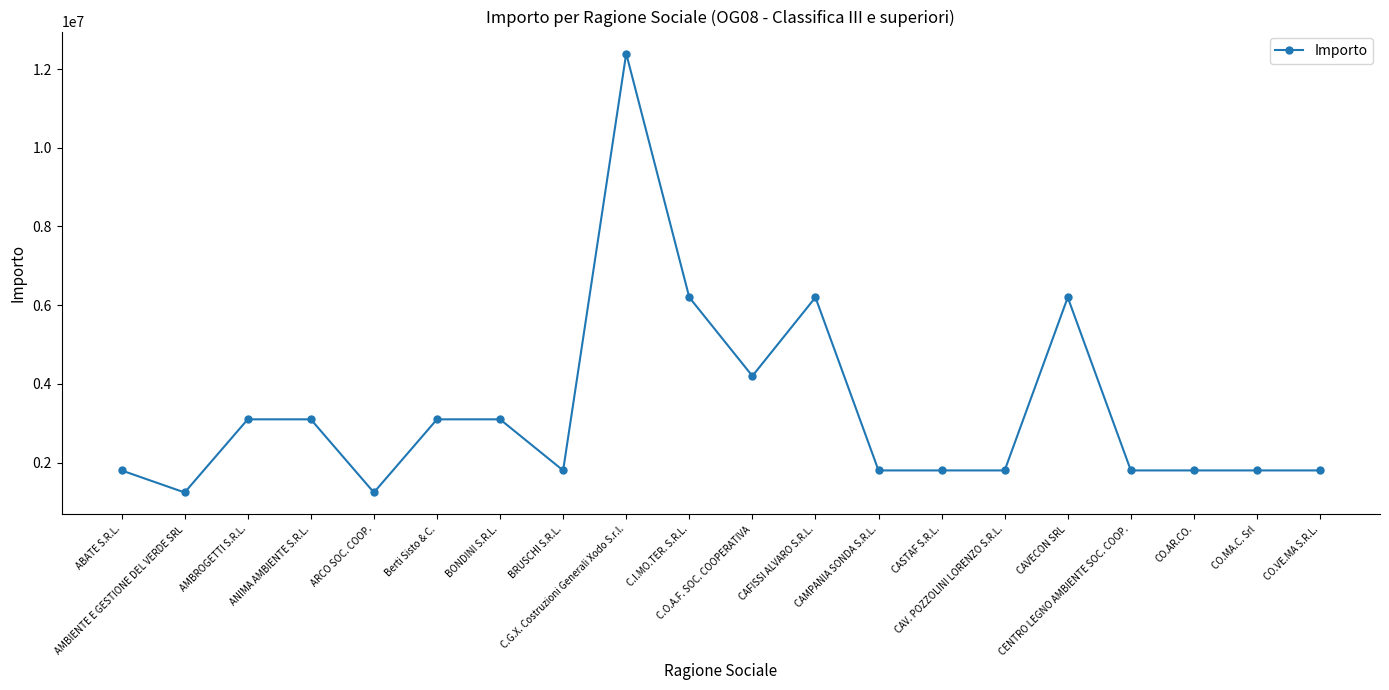

The value at CO.MA.C. Srl is 1800000. True or false?

True